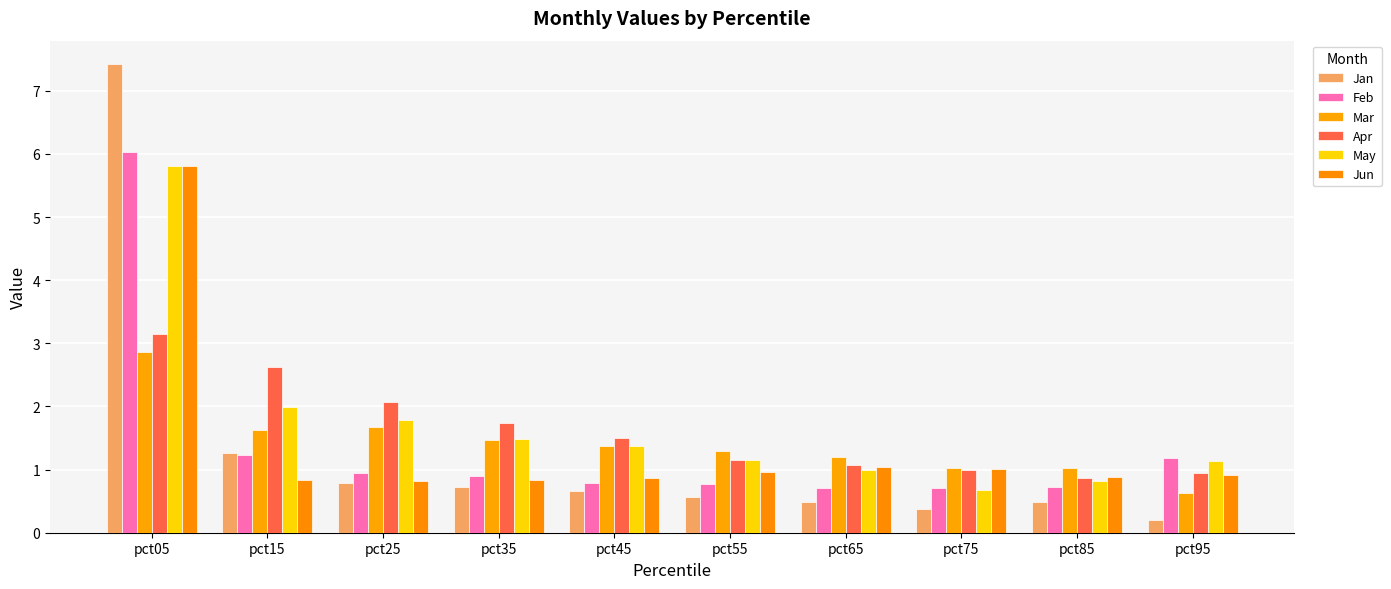

What is the sum of the Jun values at pct35 and pct95?

1.8